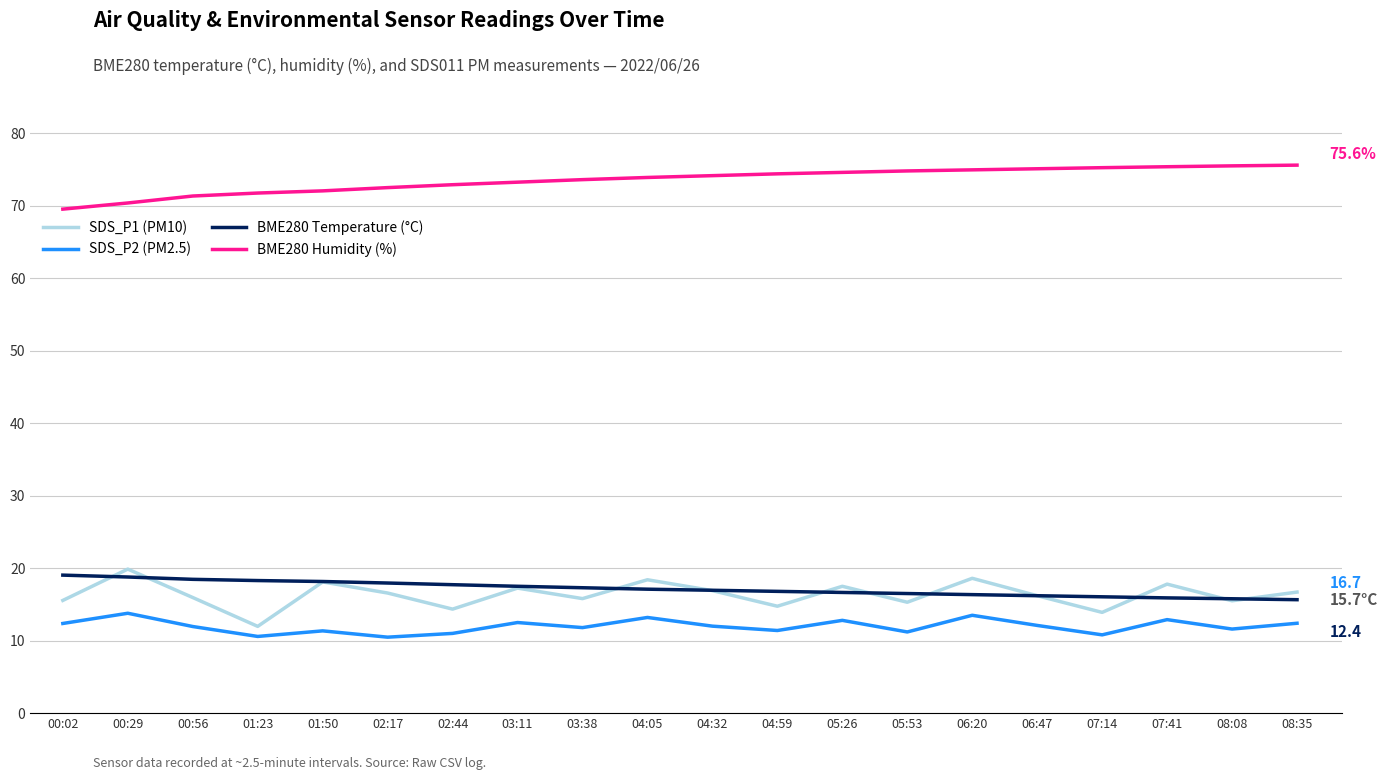

What is the minimum value for SDS_P1 (PM10)?

12.0